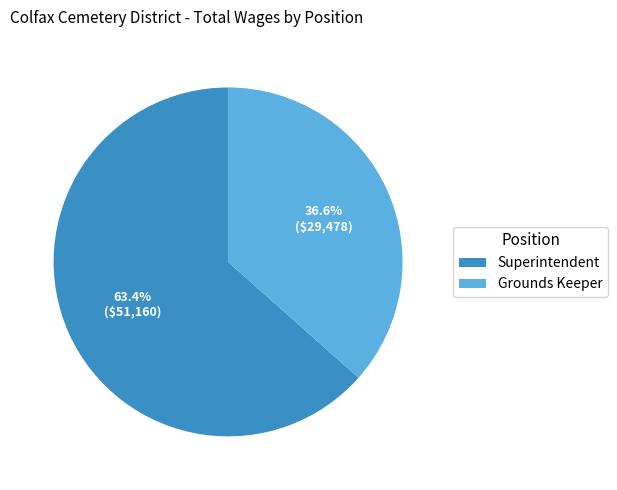

To the nearest percent, what is the combined percentage of Superintendent and Grounds Keeper?

100%